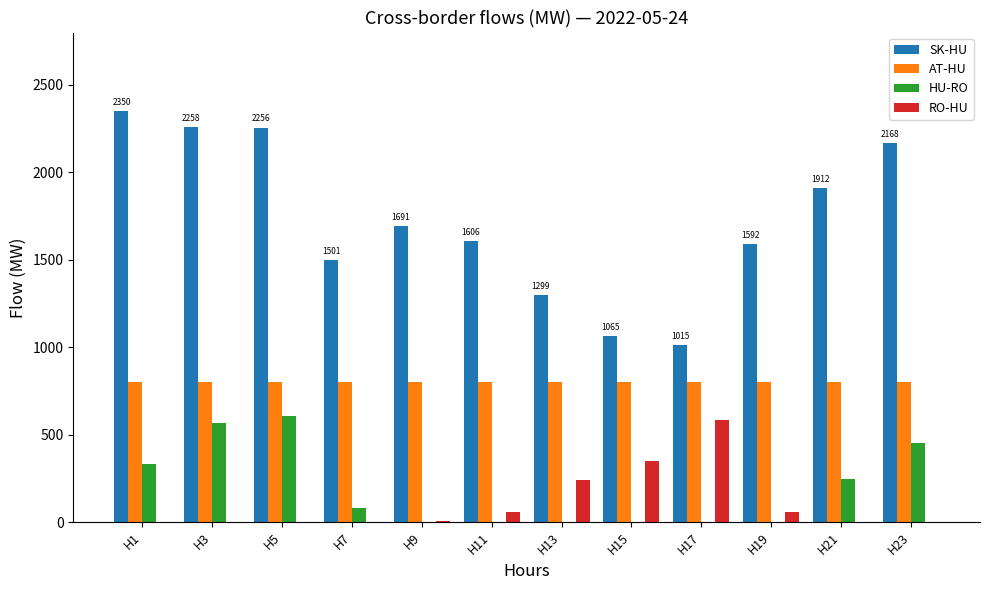

At which label does RO-HU reach its peak?

H17